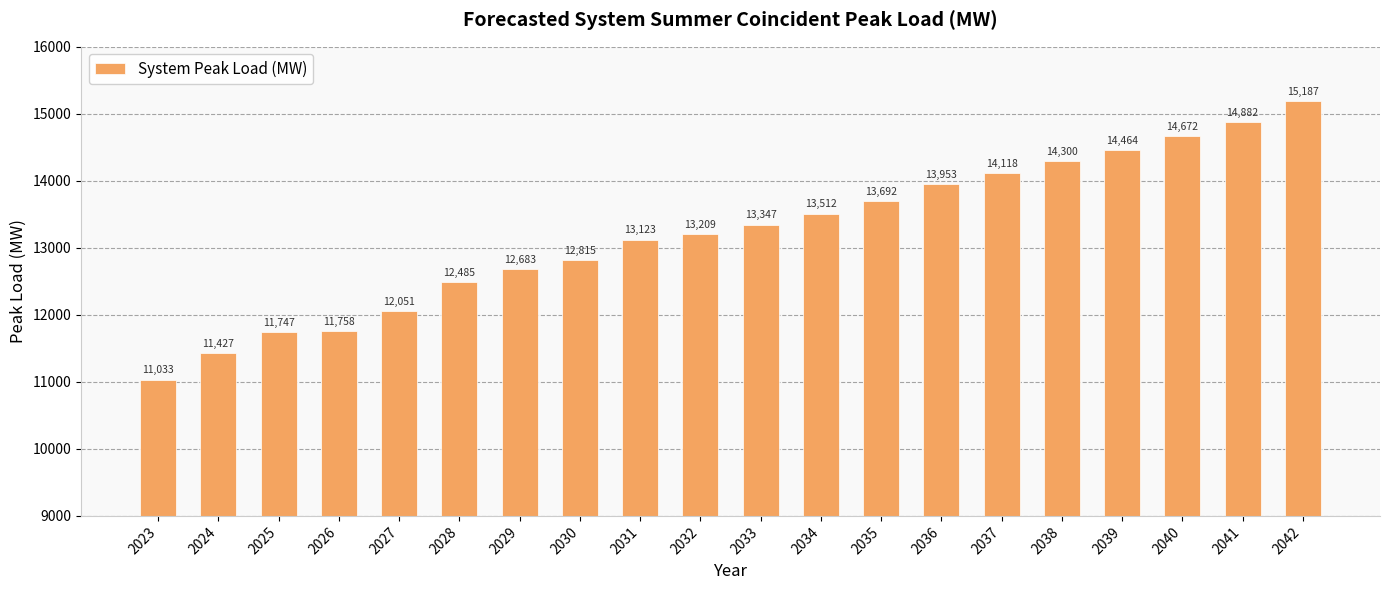

What is the change in value from 2029 to 2032?

+525.9